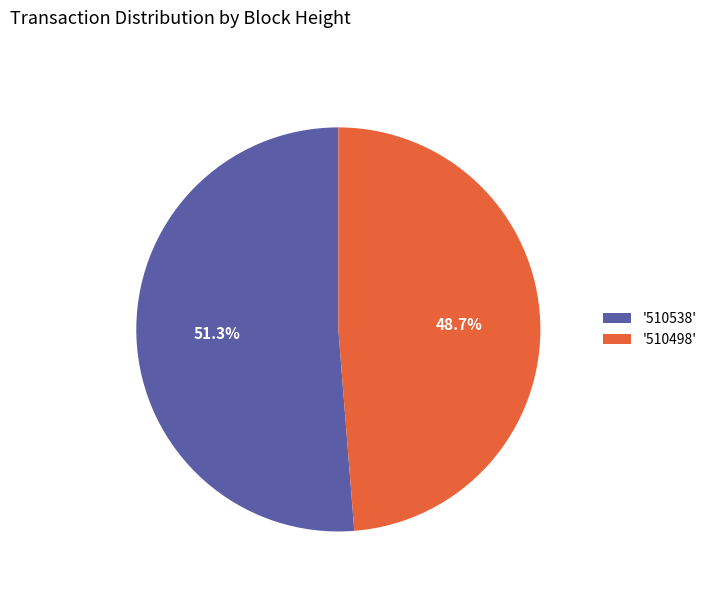

Between '510498' and '510538', which is larger?

'510538'